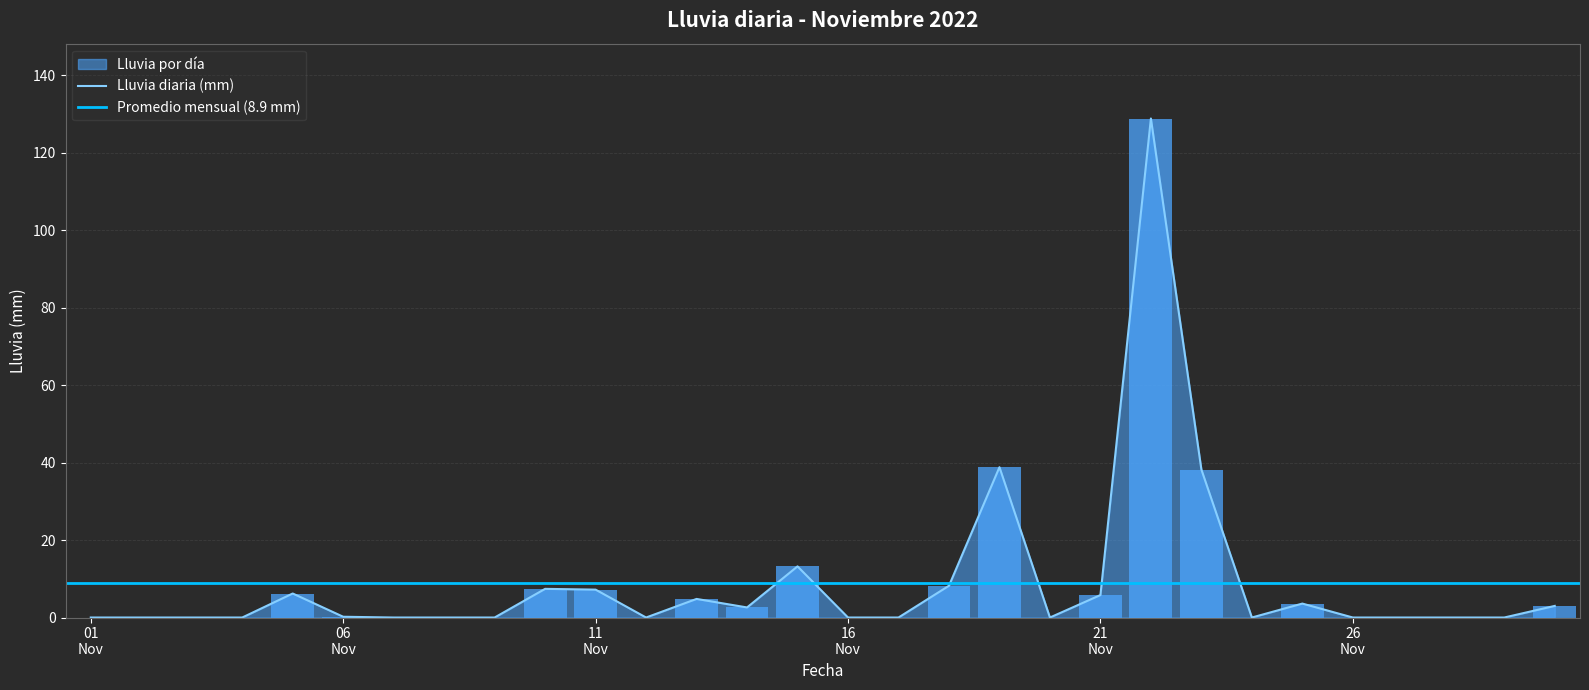

Reading left to right, transcribe all the data shown in this chart.

0.0	0.0	0.0	0.0	6.2	0.2	0.0	0.0	0.0	7.4	7.2	0.0	4.8	2.6	13.2	0.0	0.0	8.2	38.8	0.0	5.8	128.8	38.2	0.0	3.6	0.0	0.0	0.0	0.0	3.0